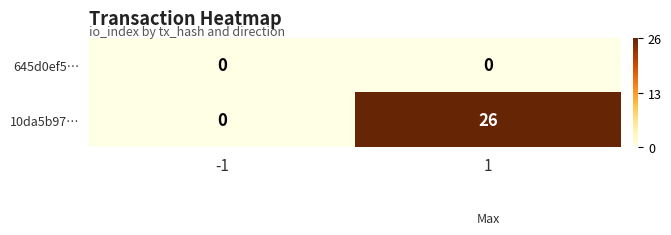

Reading left to right, what are all the values shown in this chart?

645d0ef5…: 0	0
10da5b97…: 0	26